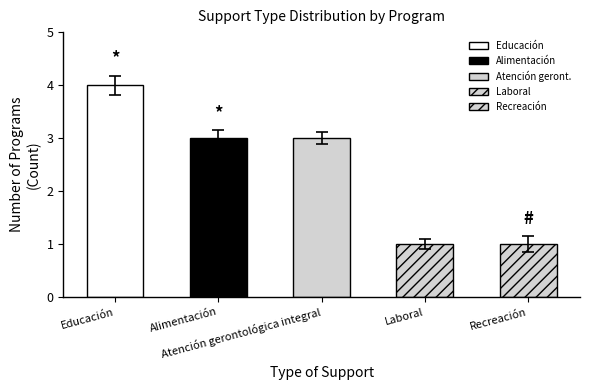

What is the sum of the values at Atención gerontológica integral and Laboral?

4